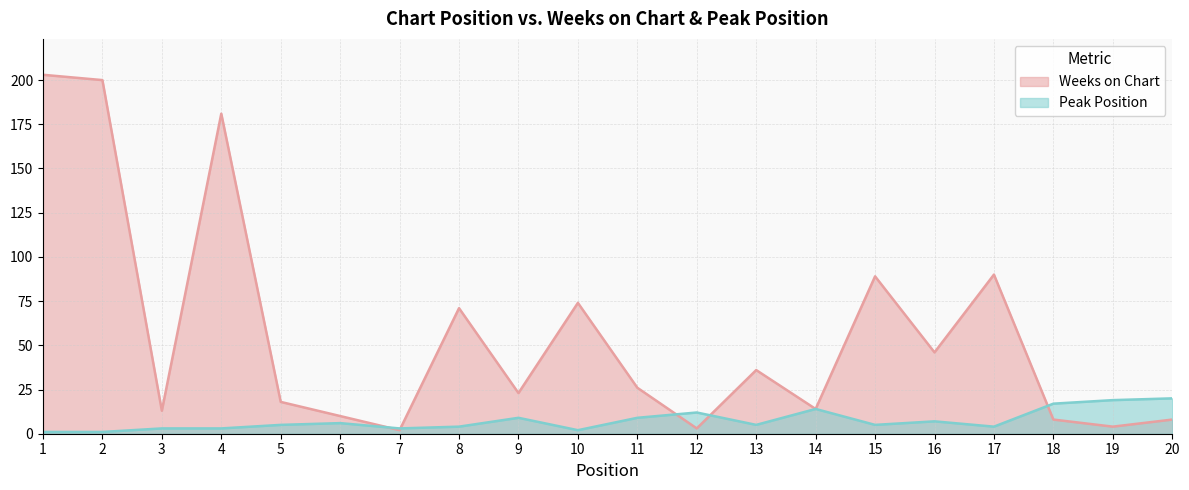

What is the difference between the second highest and second lowest values in the Weeks on Chart series?

197